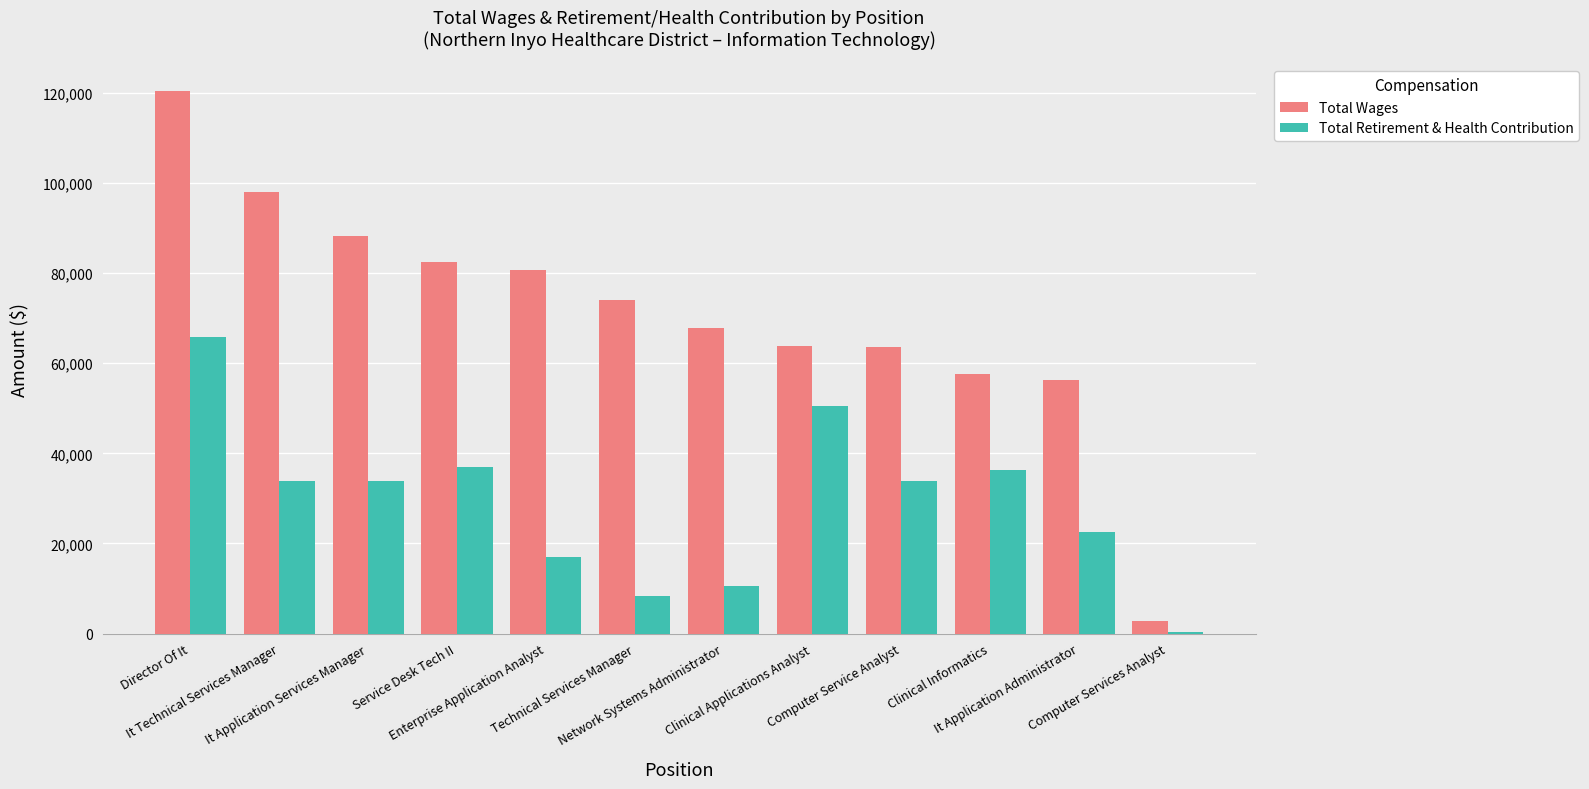

True or false: Total Wages has a value of 28156 at Computer Service Analyst.

False